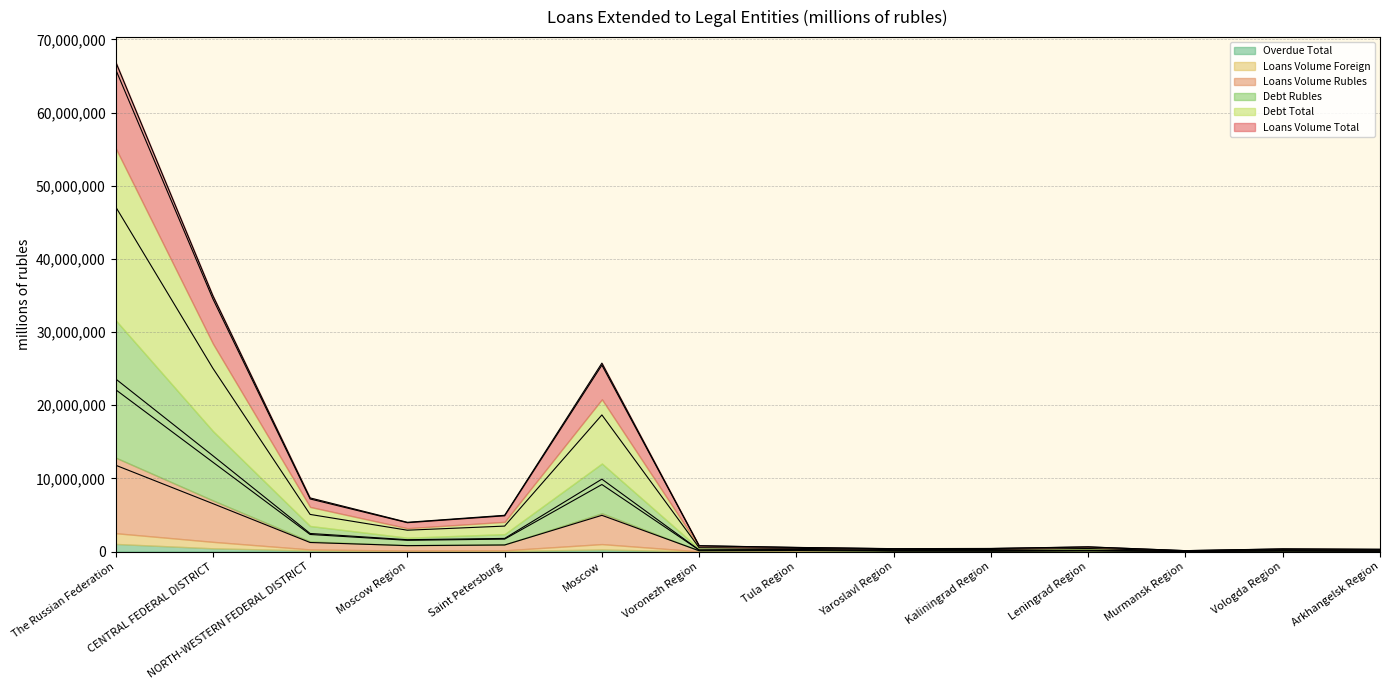

True or false: Debt Total and Loans Volume Rubles cross at least once.

False